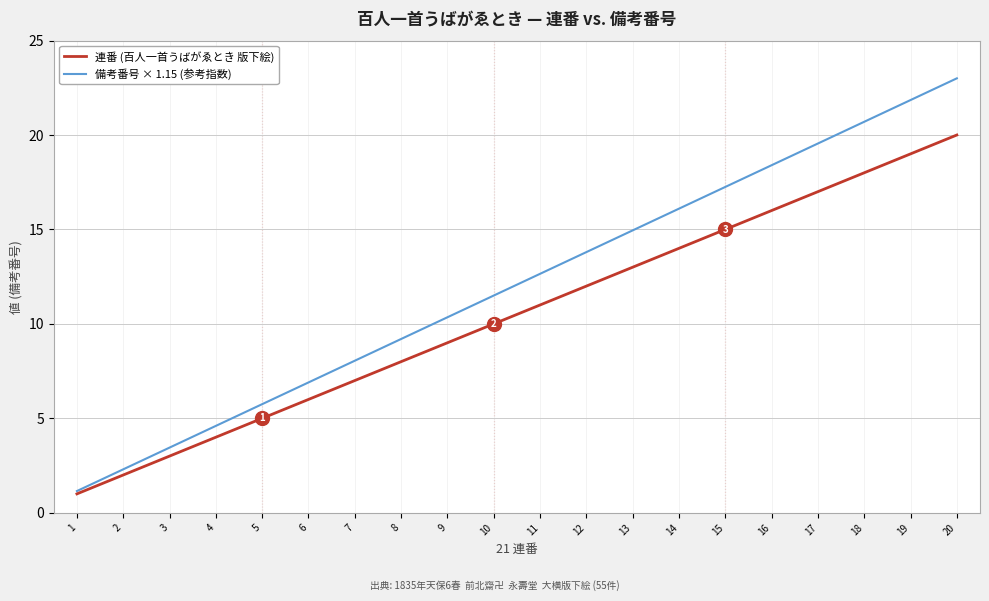

List the series in order of their peak value, highest first.

備考番号 × 1.15 (参考指数), 連番 (百人一首うばがゑとき 版下絵)